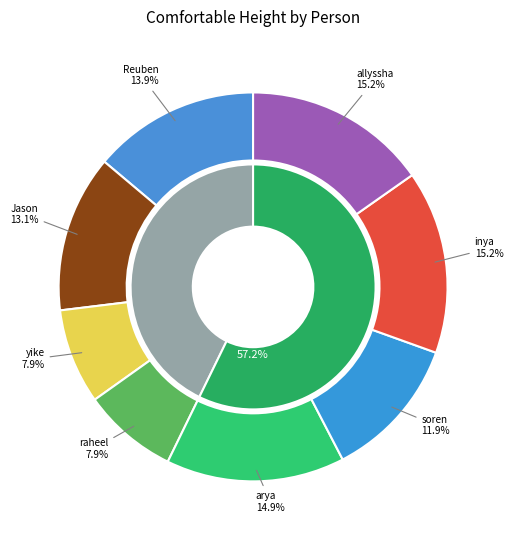

To the nearest percent, what is the difference between the largest and smallest slice percentages?

7%